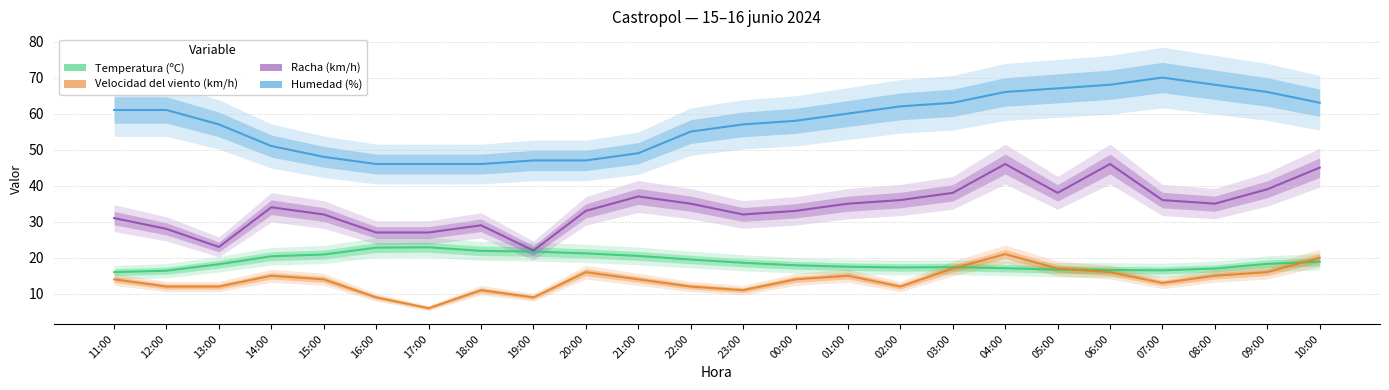

How many values in the Racha (km/h) series exceed 35?

9